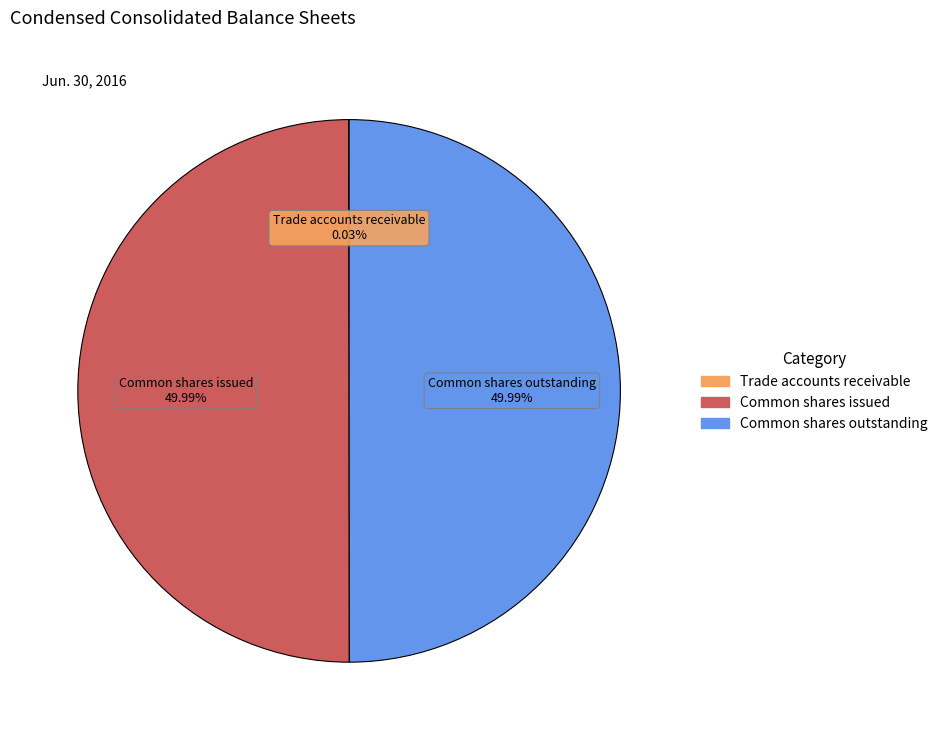

To the nearest percent, what is the difference between the largest and smallest slice percentages?

50%